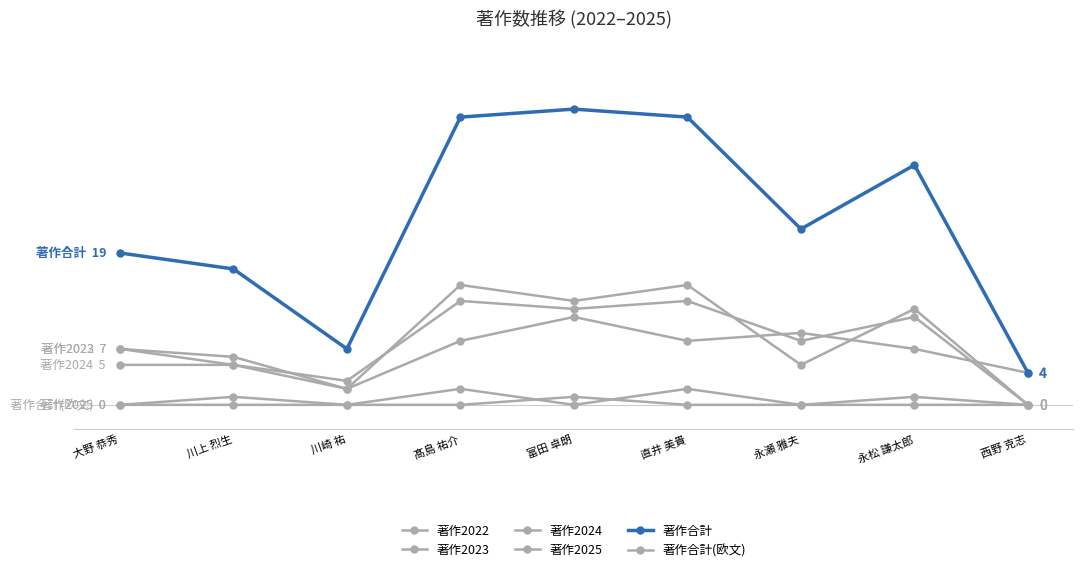

Where does the 著作2024 series first go above 5?

髙島 祐介